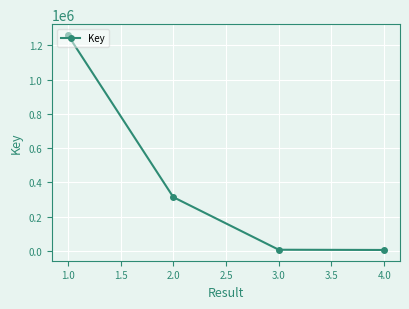

What is the maximum value shown in the chart?

1261126